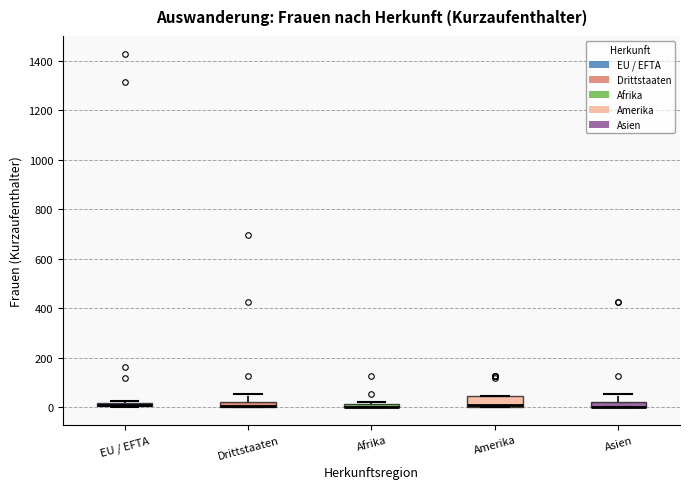

Where does the upper whisker of the box for Drittstaaten end on the y-axis? The values are not printed on the chart, so give them approximately, as read against the axis.

60